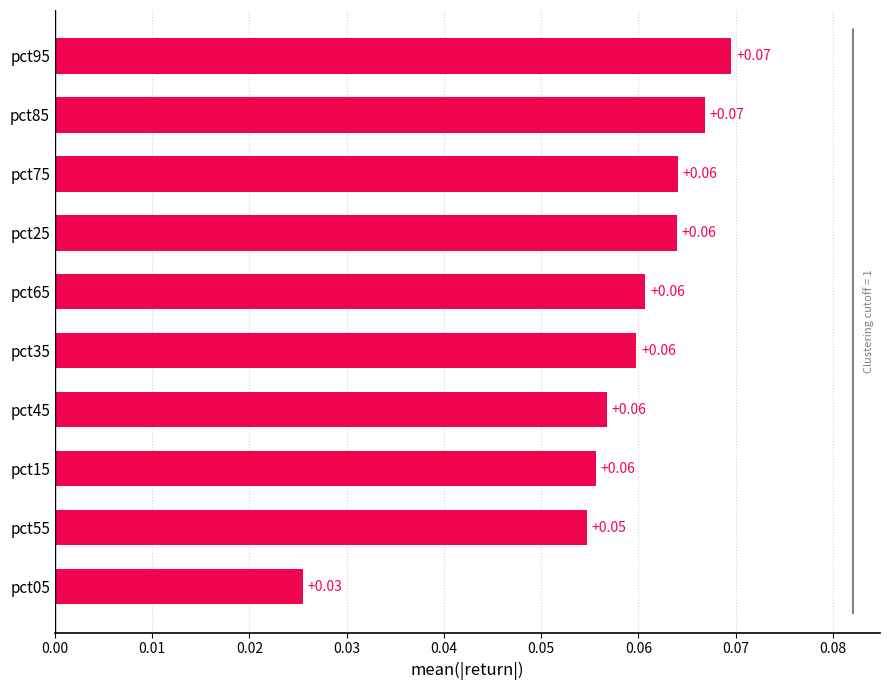

How many bars are there in total?

10